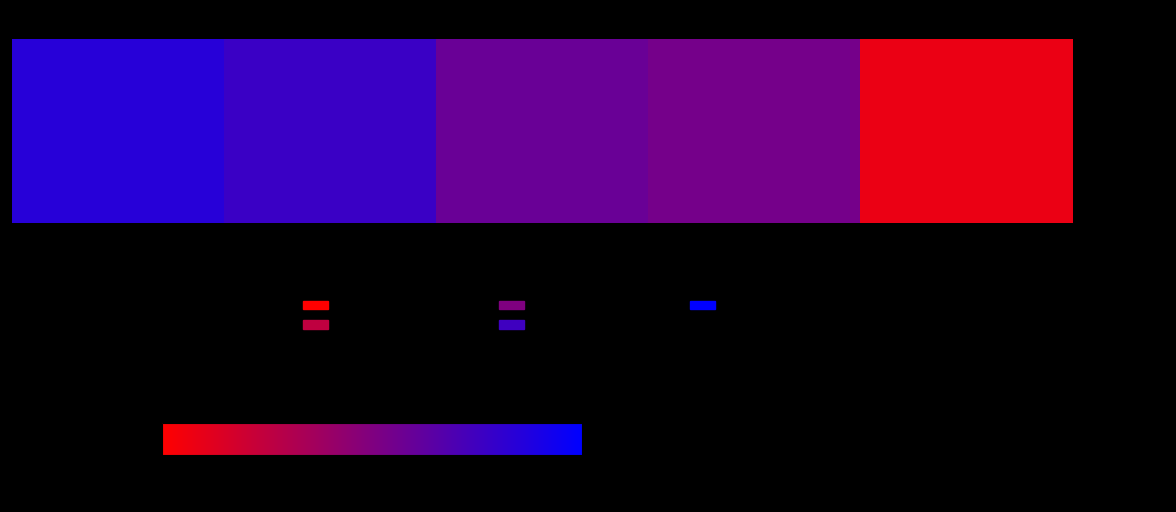

What is the sum of the values at Denise Renee Meadows and Lynn Edward Fox?

817